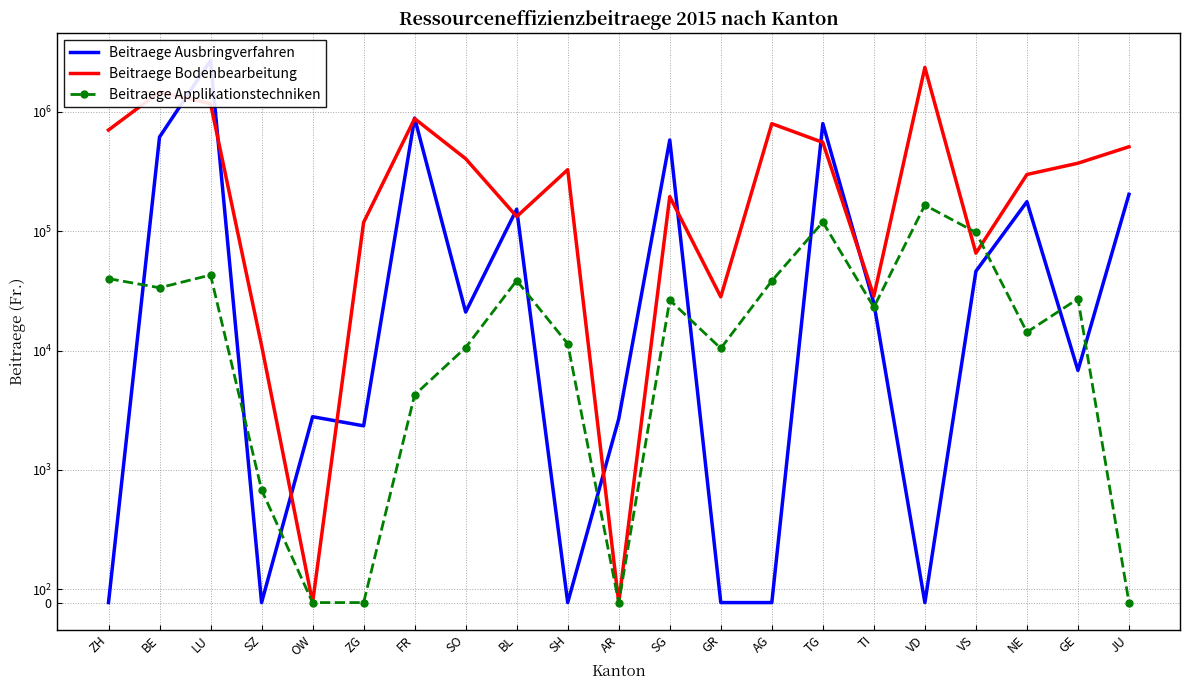

Where is the first local minimum for Beitraege Bodenbearbeitung?

OW